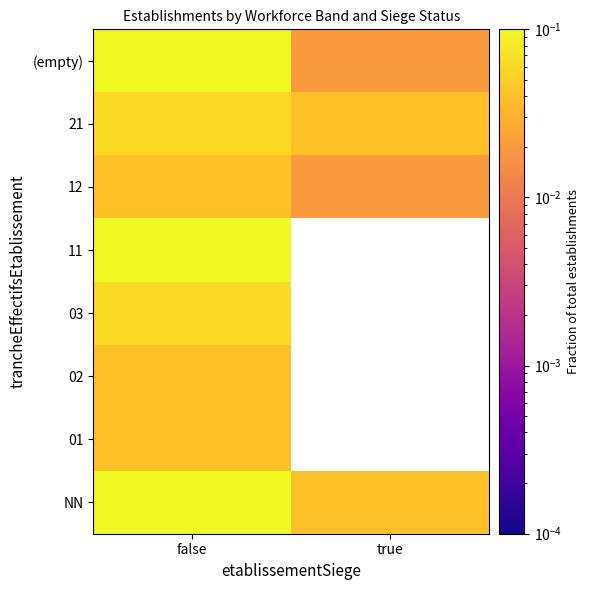

How many positive values does the 03 series have?

1